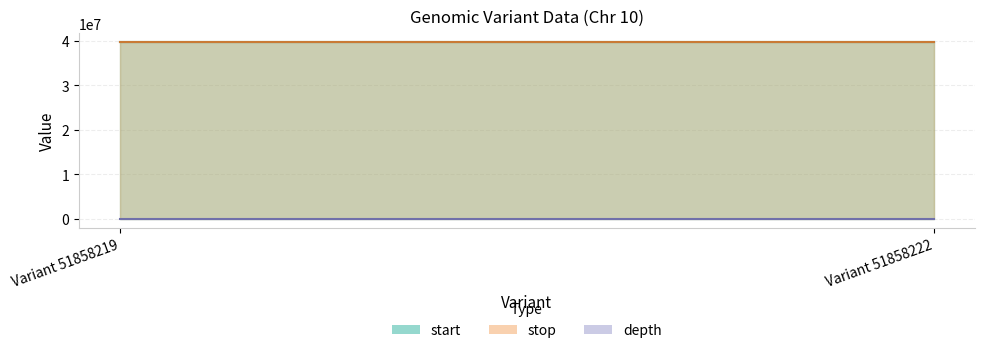

What is the sum of all depth values?

122